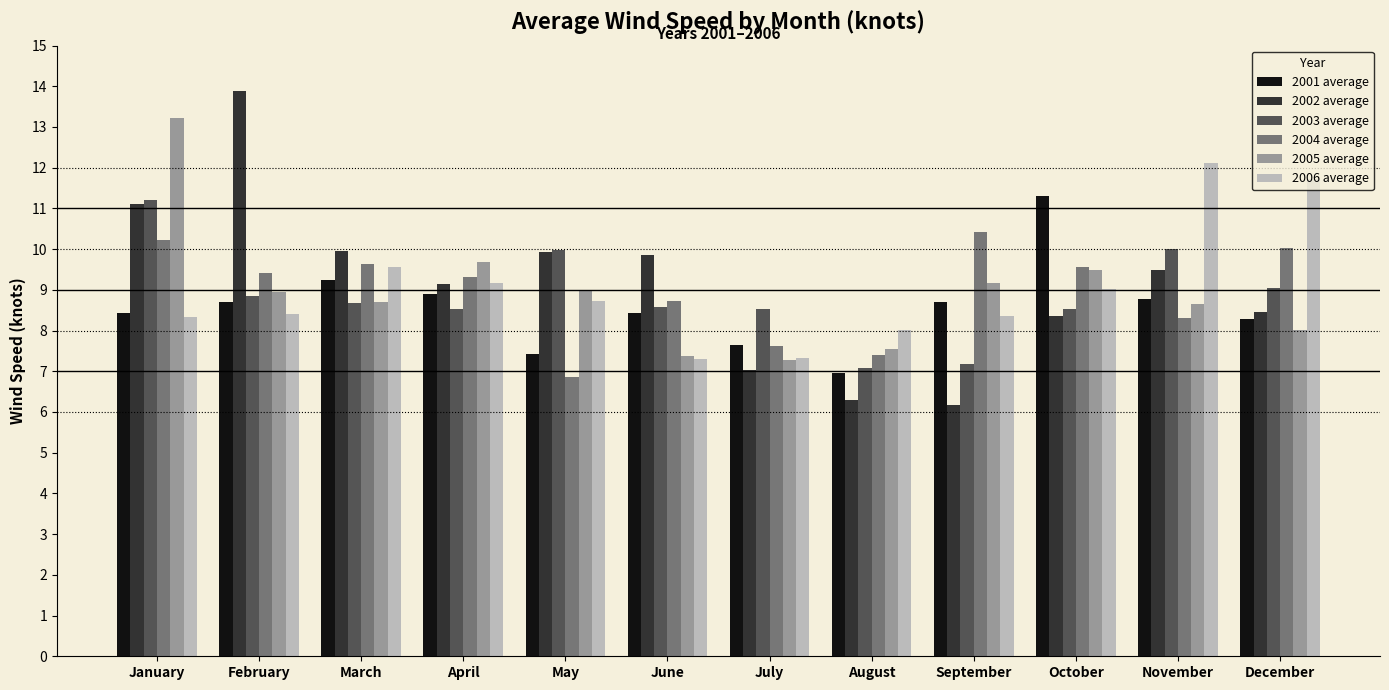

Read the 2002 average value at August.

6.3